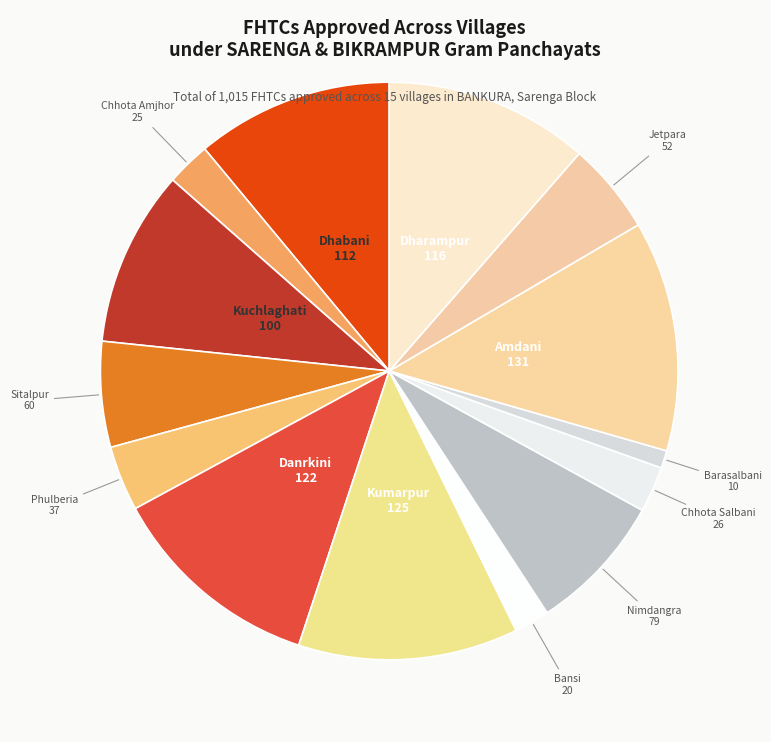

What is the largest slice in the pie chart?

Amdani